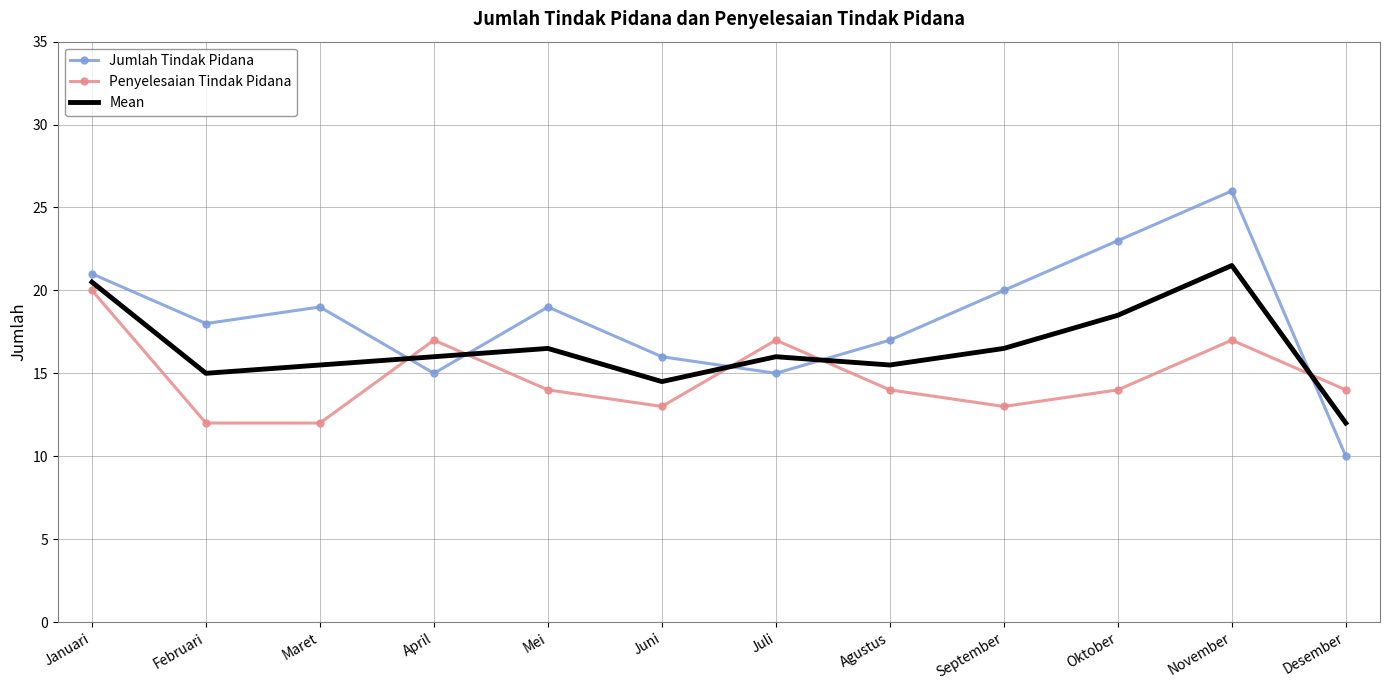

Count the Penyelesaian Tindak Pidana values in the range 13 to 17.

9